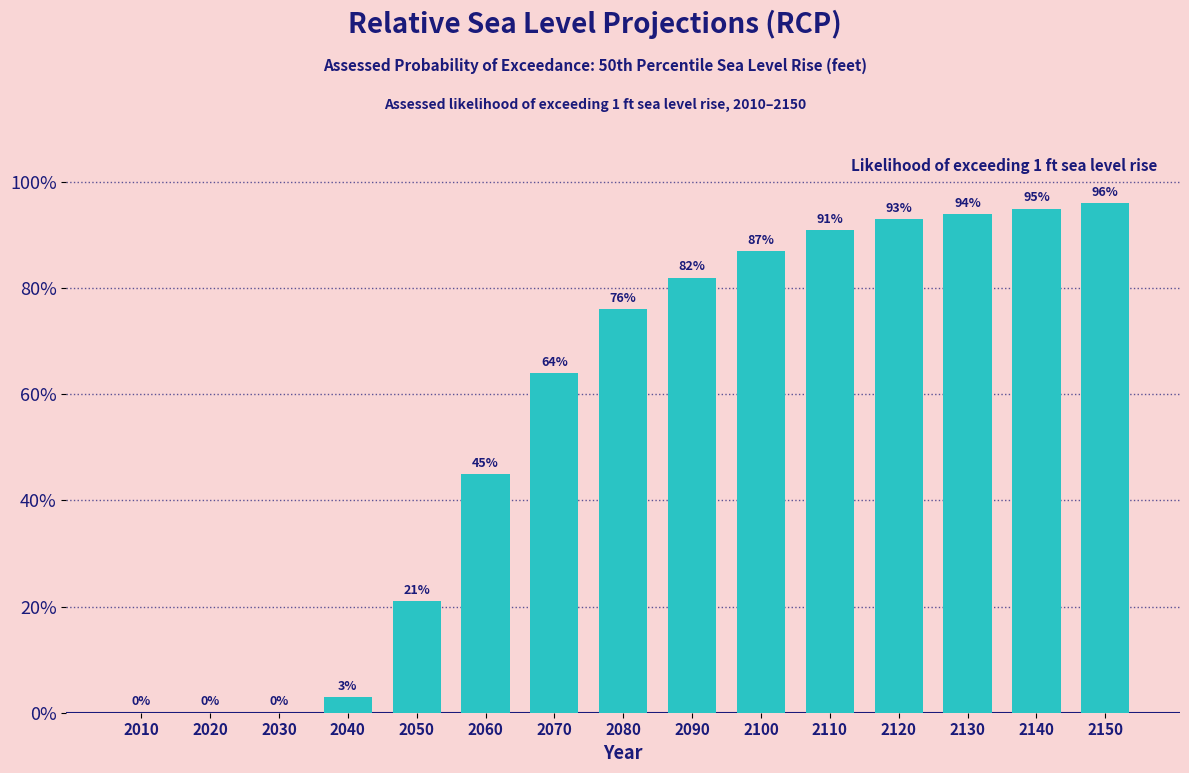

Reading left to right, what are all the values shown in this chart?

2010=0	2020=0	2030=0	2040=3	2050=21	2060=45	2070=64	2080=76	2090=82	2100=87	2110=91	2120=93	2130=94	2140=95	2150=96